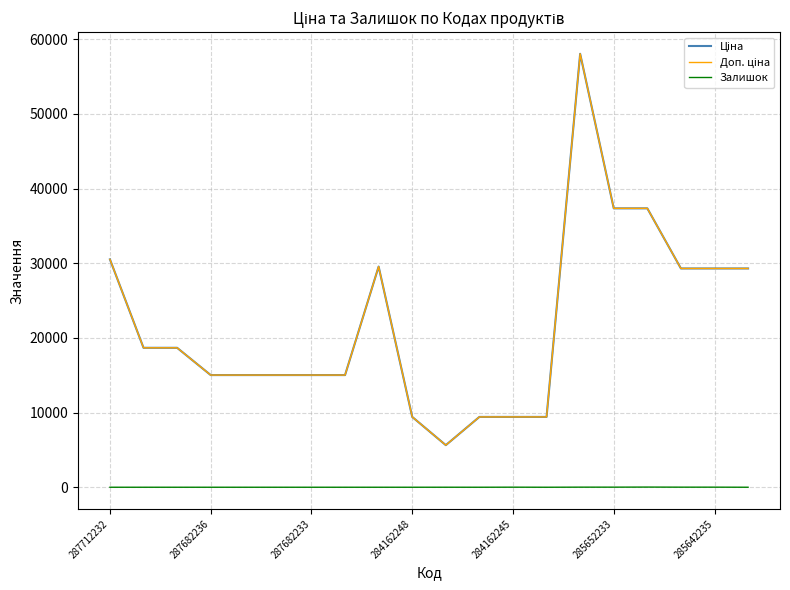

Which category has the lowest value in the Залишок series?

287712232